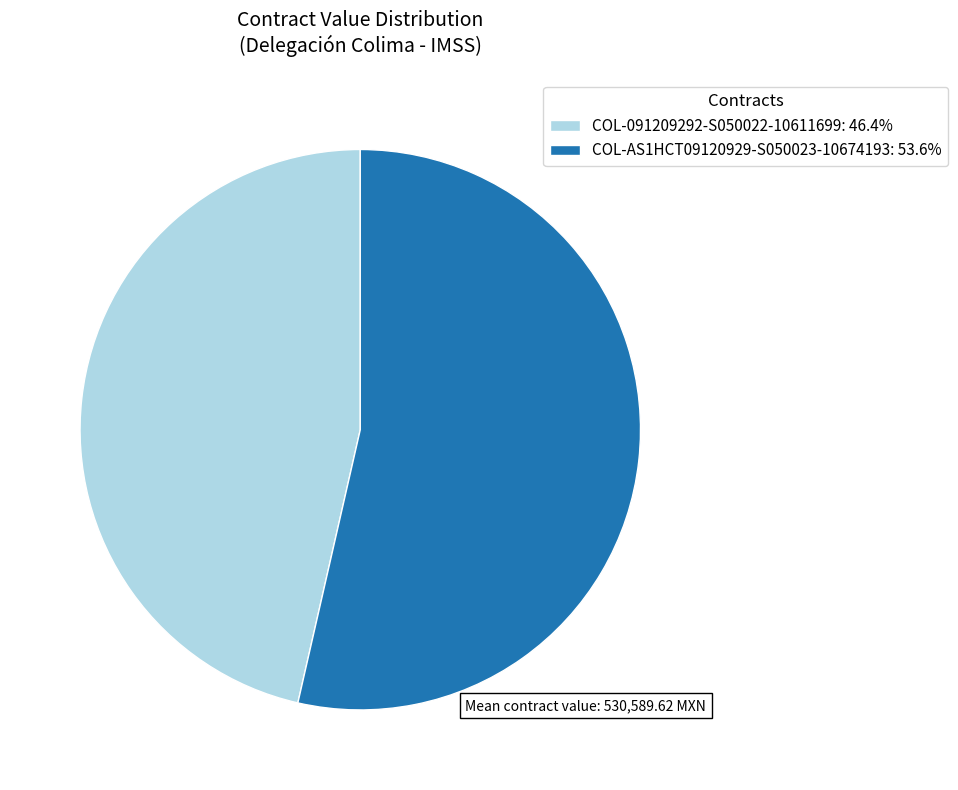

Do COL-AS1HCT09120929-S050023-10674193 and COL-091209292-S050022-10611699 together represent more than half of the pie?

Yes